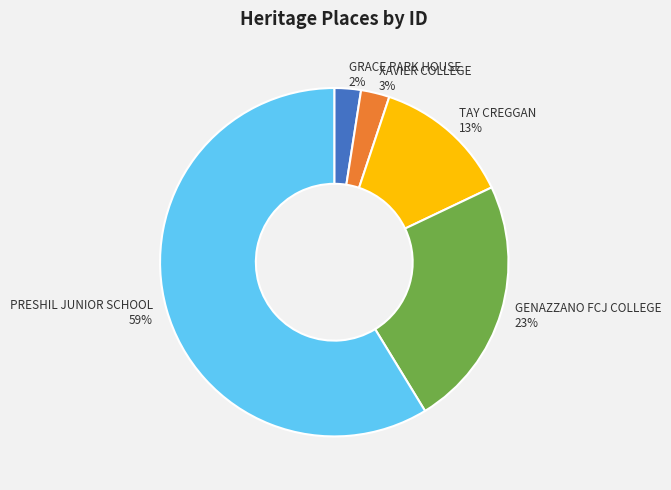

Count the number of slices in the pie.

5